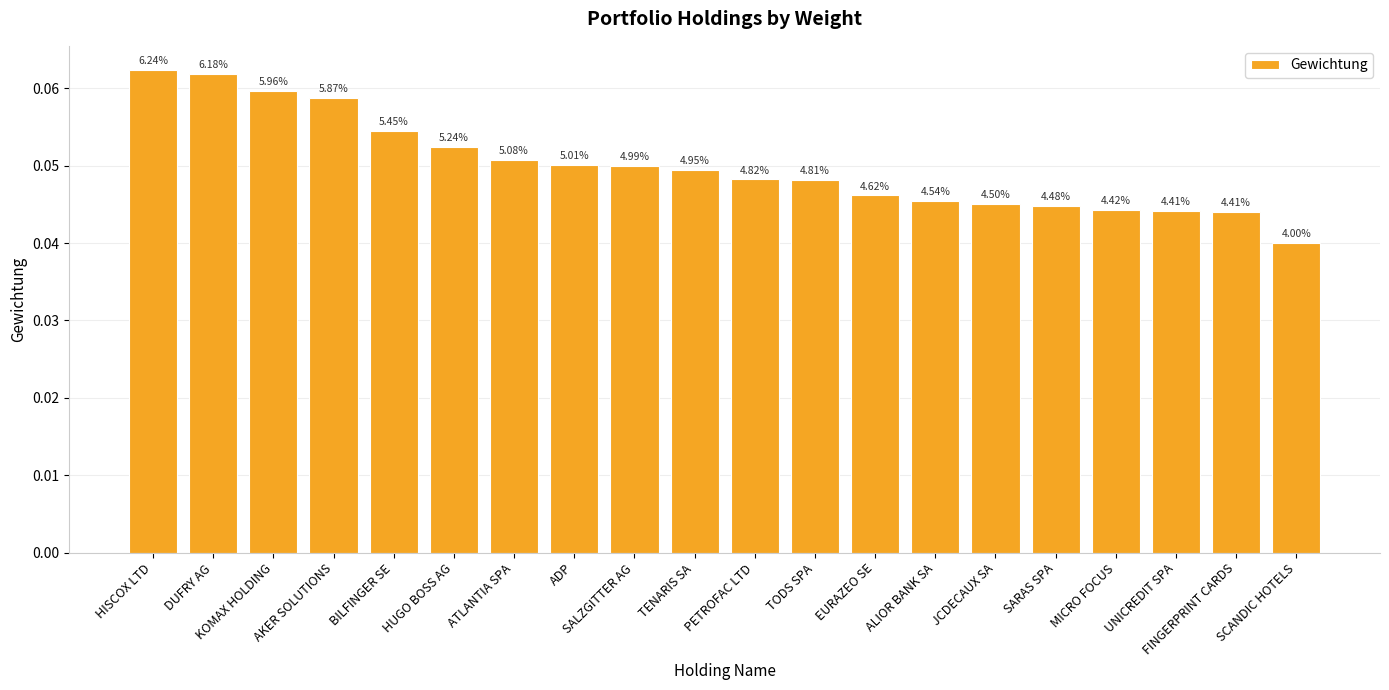

What is the label of the 7th bar from the right?

ALIOR BANK SA